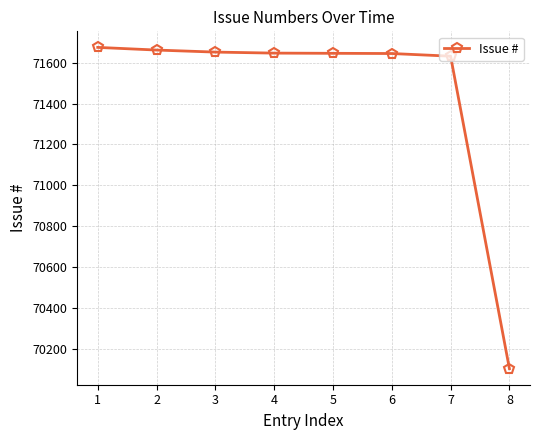

What is the greatest value displayed?

71675